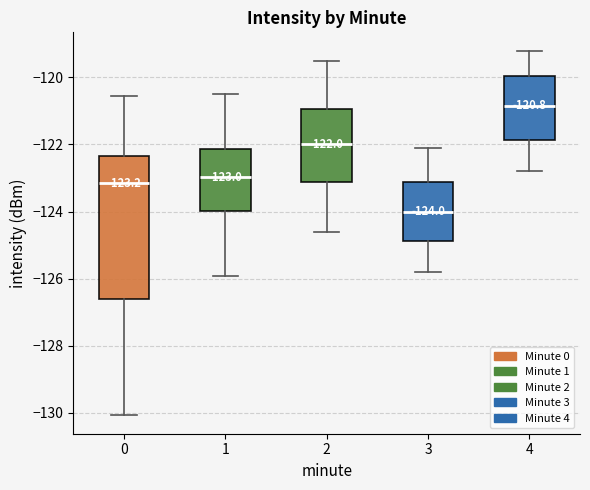

Which box has the highest median line?

4